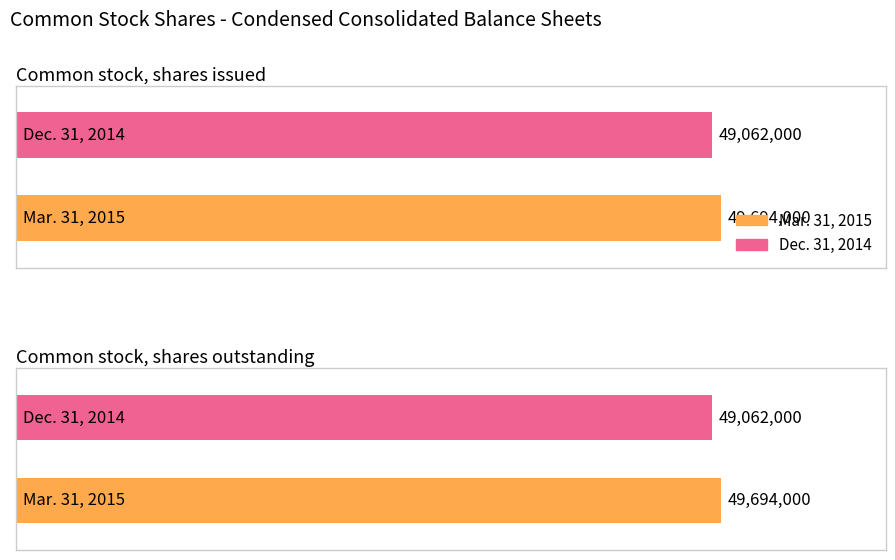

The Mar. 31, 2015 series shows 49694000 at Common stock, shares outstanding. True or false?

True